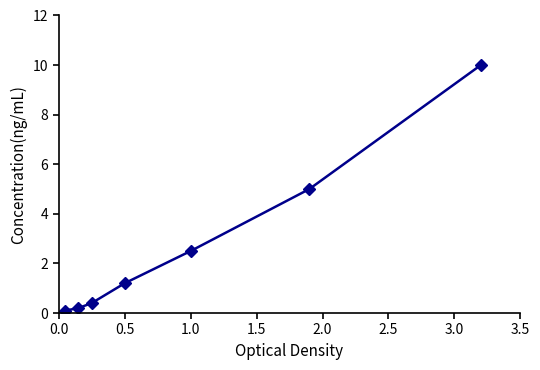

What is the value of the 5th point from the left?

2.5